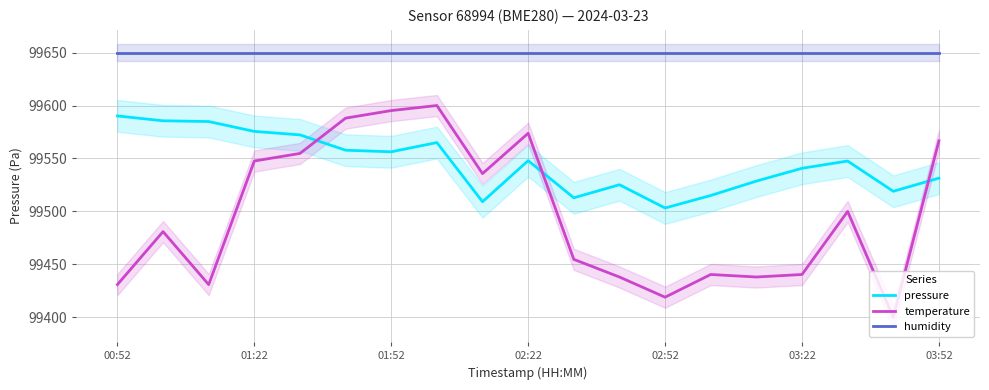

What is the lowest value of the pressure series?

99503.2